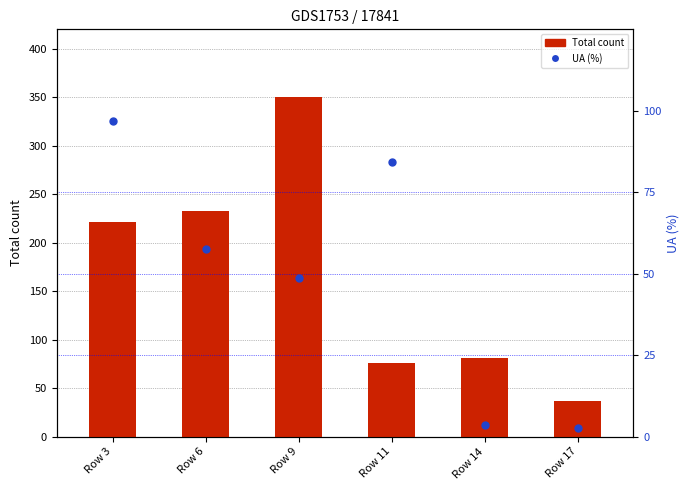

At how many categories does at least one series exceed 80?

5